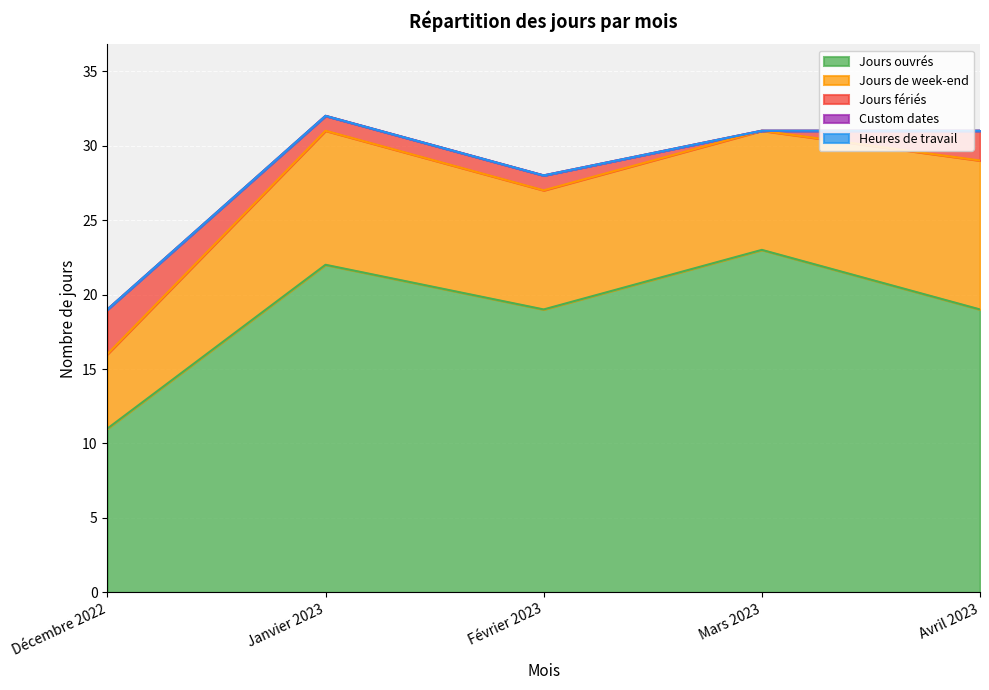

What are all the series names shown in the legend?

Jours ouvrés, Jours de week-end, Jours fériés, Custom dates, Heures de travail